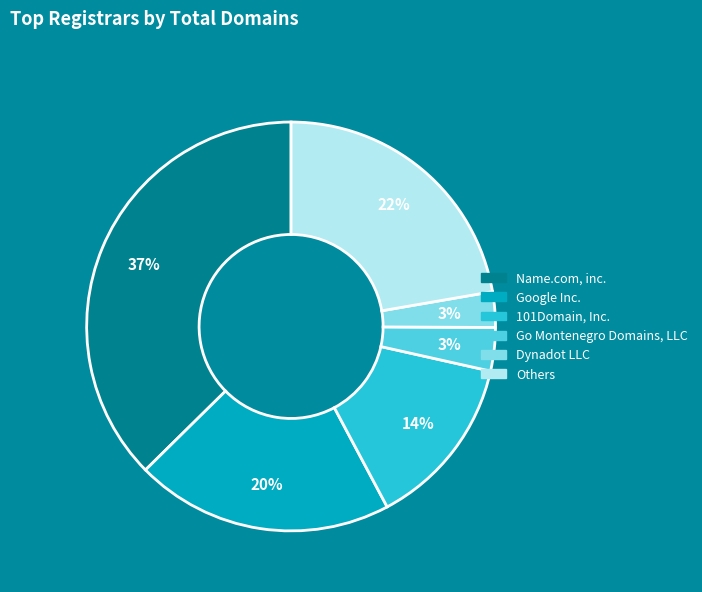

Is there any slice that represents more than half of the pie?

No